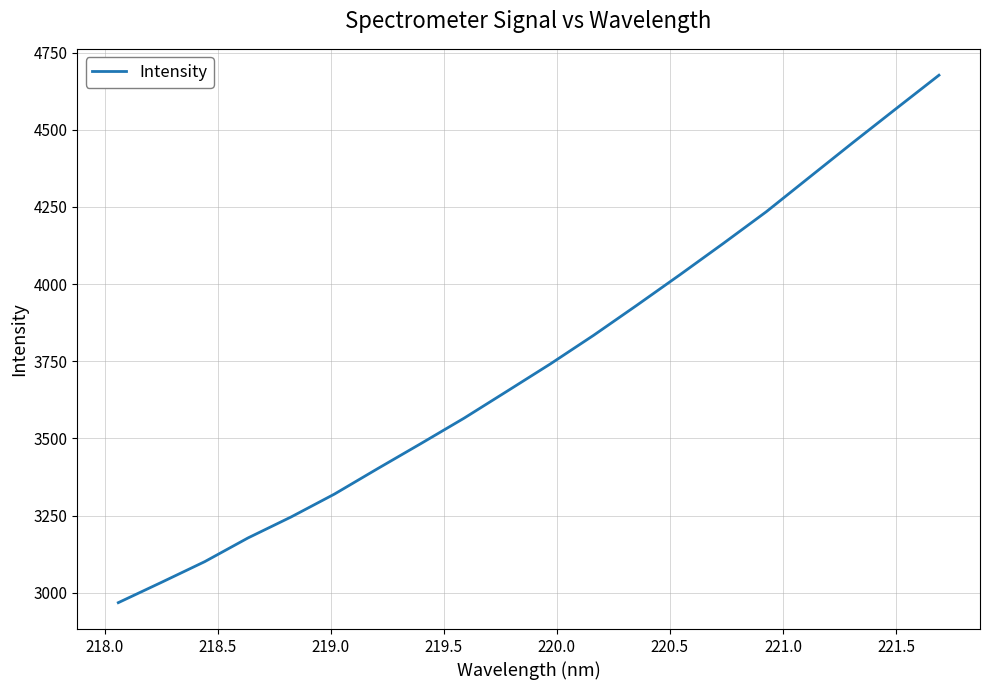

What is the minimum value shown in the chart?

2967.7